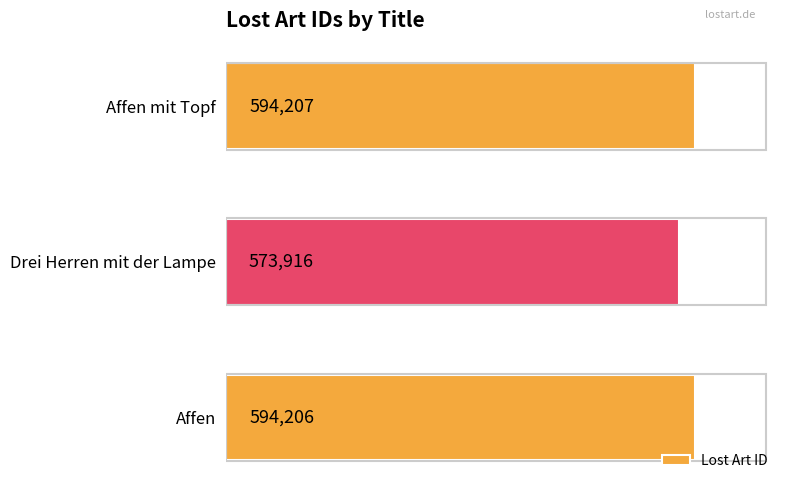

What value does the data have at Affen, to the nearest 100?

594200